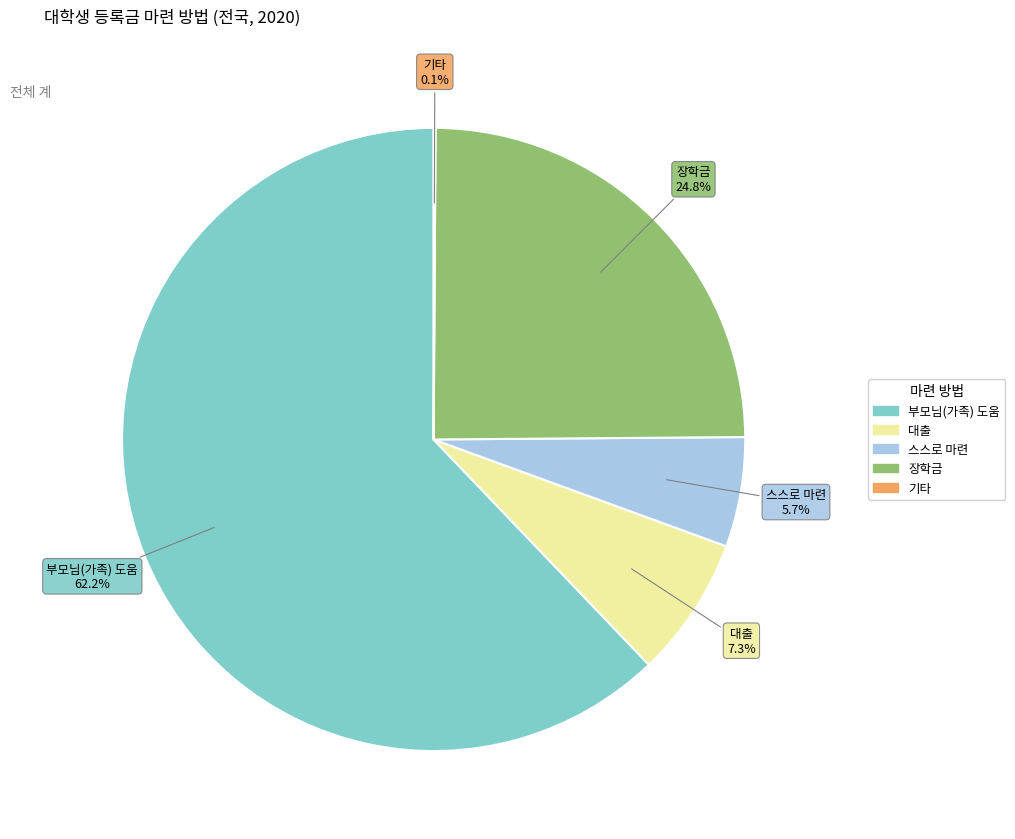

Which slice is the smallest?

기타